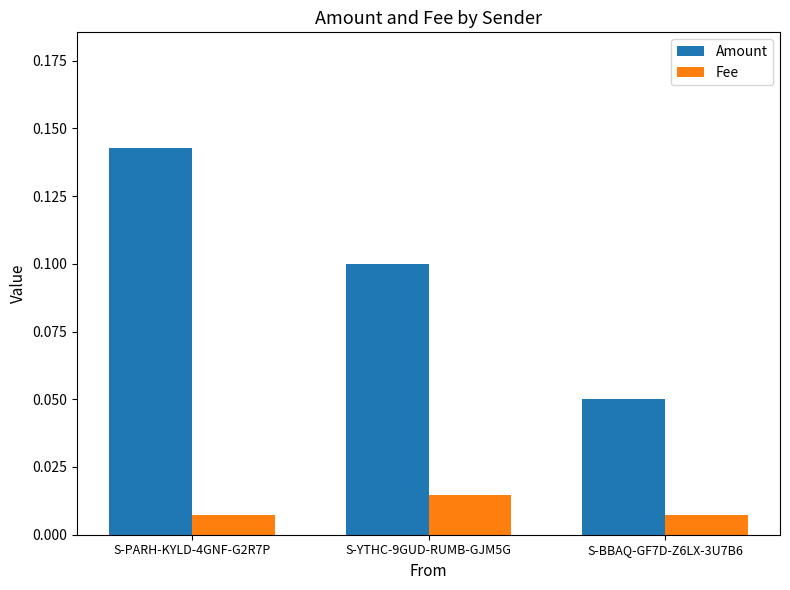

True or false: Amount has a value of 0.1 at S-BBAQ-GF7D-Z6LX-3U7B6.

True